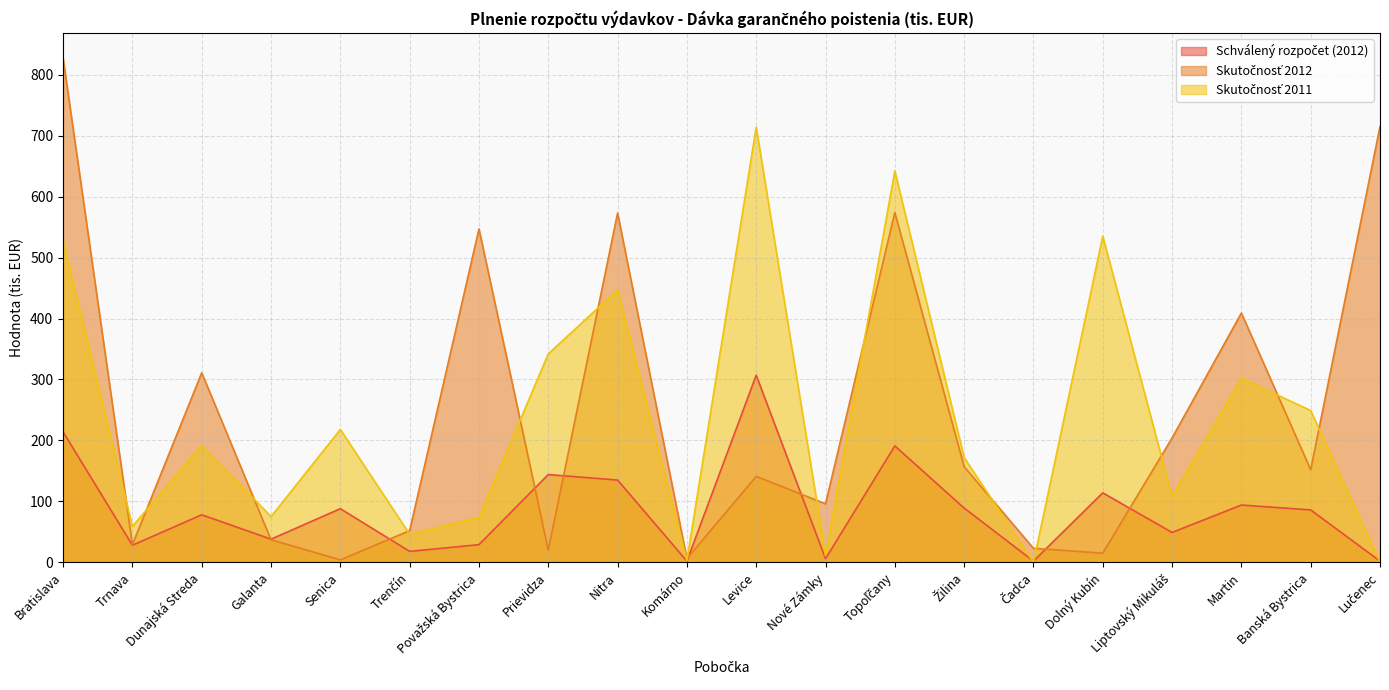

True or false: Schválený rozpočet (2012) has a value of 114 at Dolný Kubín.

True